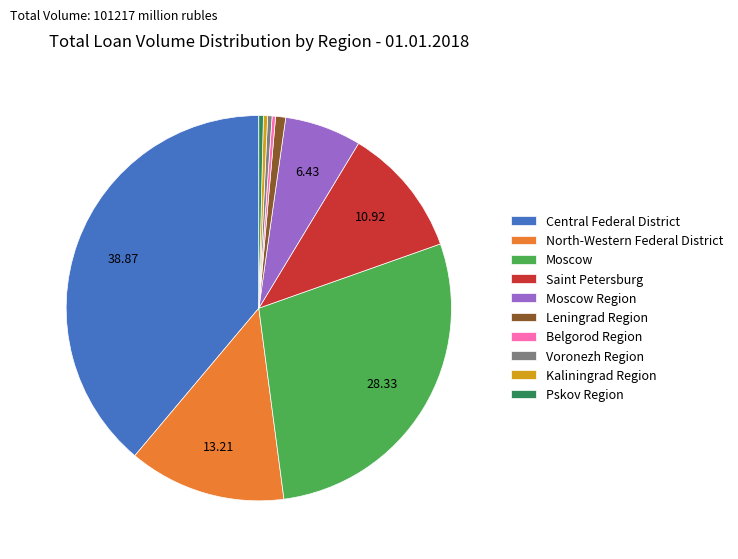

Is it true that Belgorod Region is 0% of the pie?

True